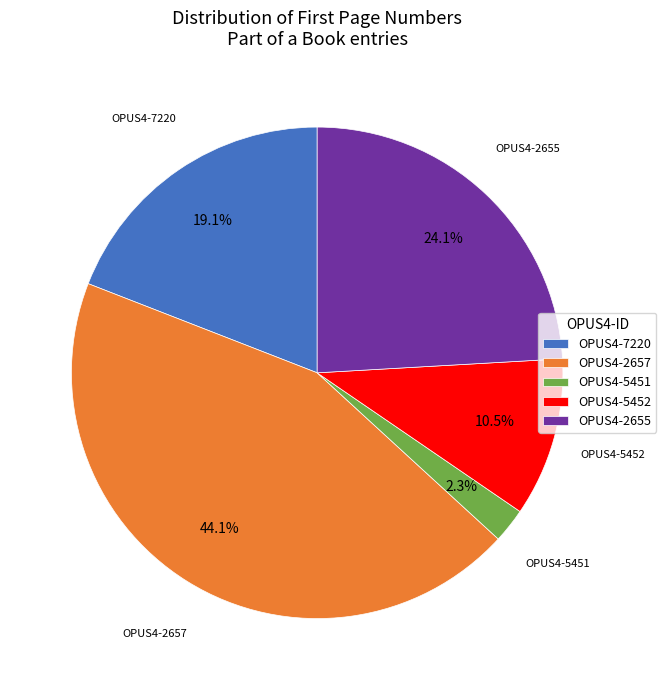

Rank the categories by value from highest to lowest.

OPUS4-2657, OPUS4-2655, OPUS4-7220, OPUS4-5452, OPUS4-5451